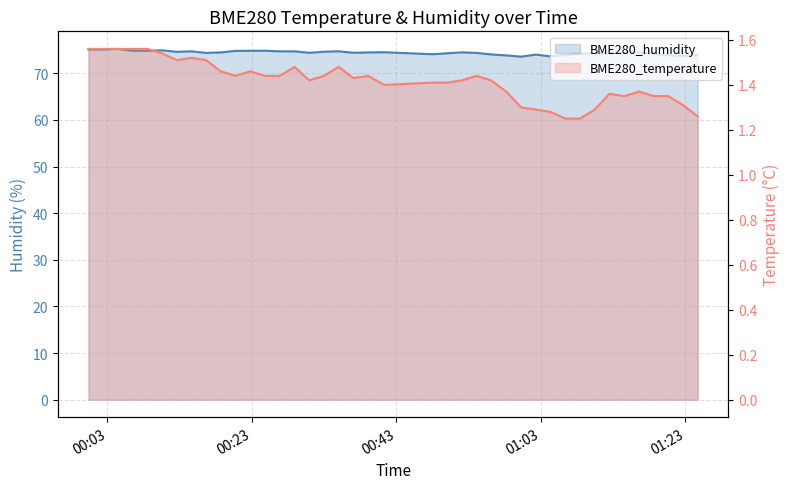

Where is BME280_humidity nearest to the value 74?

28